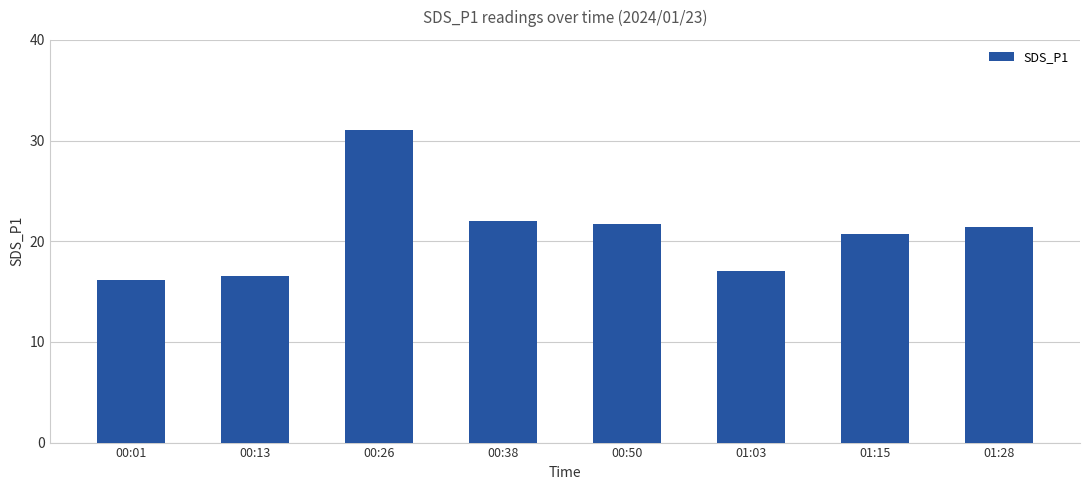

What is the sum of the values at 00:13 and 01:15?

37.2